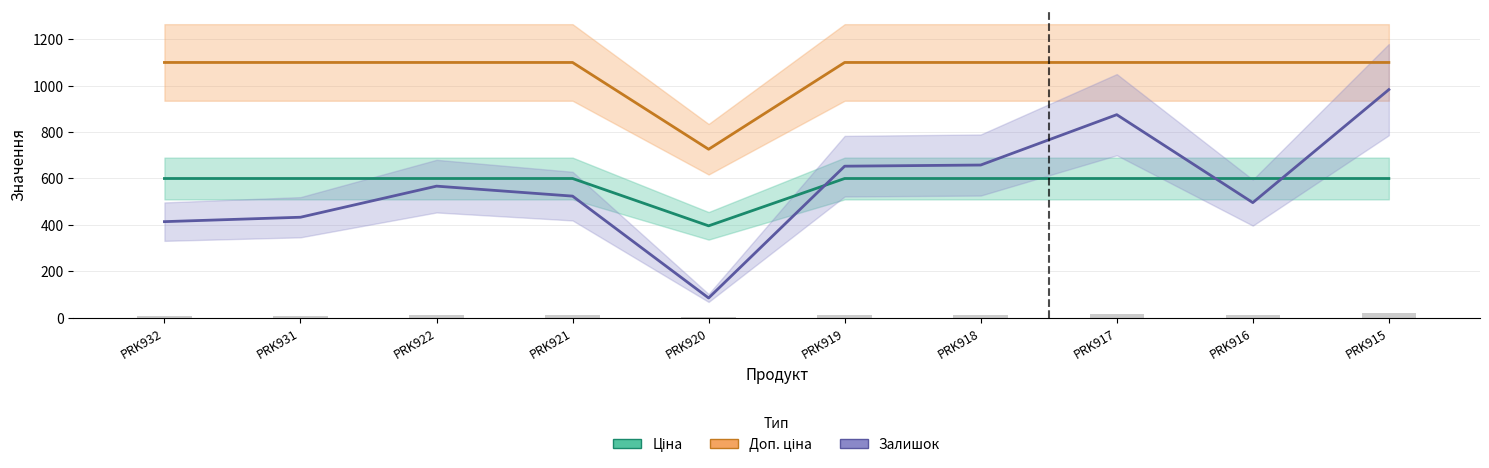

At which label does Ціна first exceed 599?

PRK932